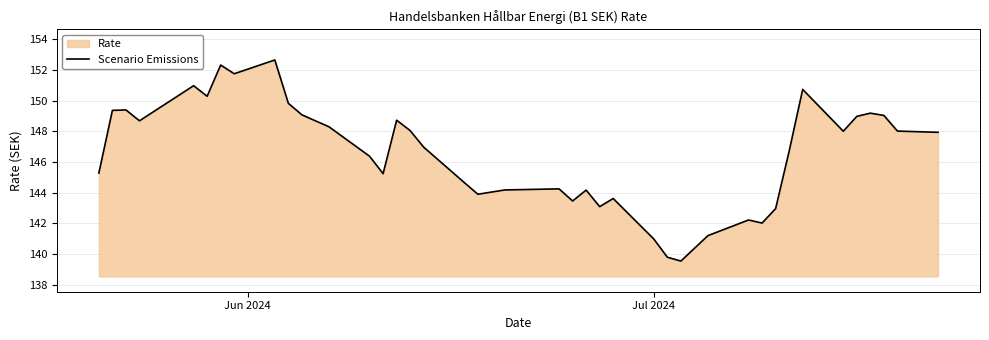

True or false: there are more than 2 points higher than both neighbors.

True